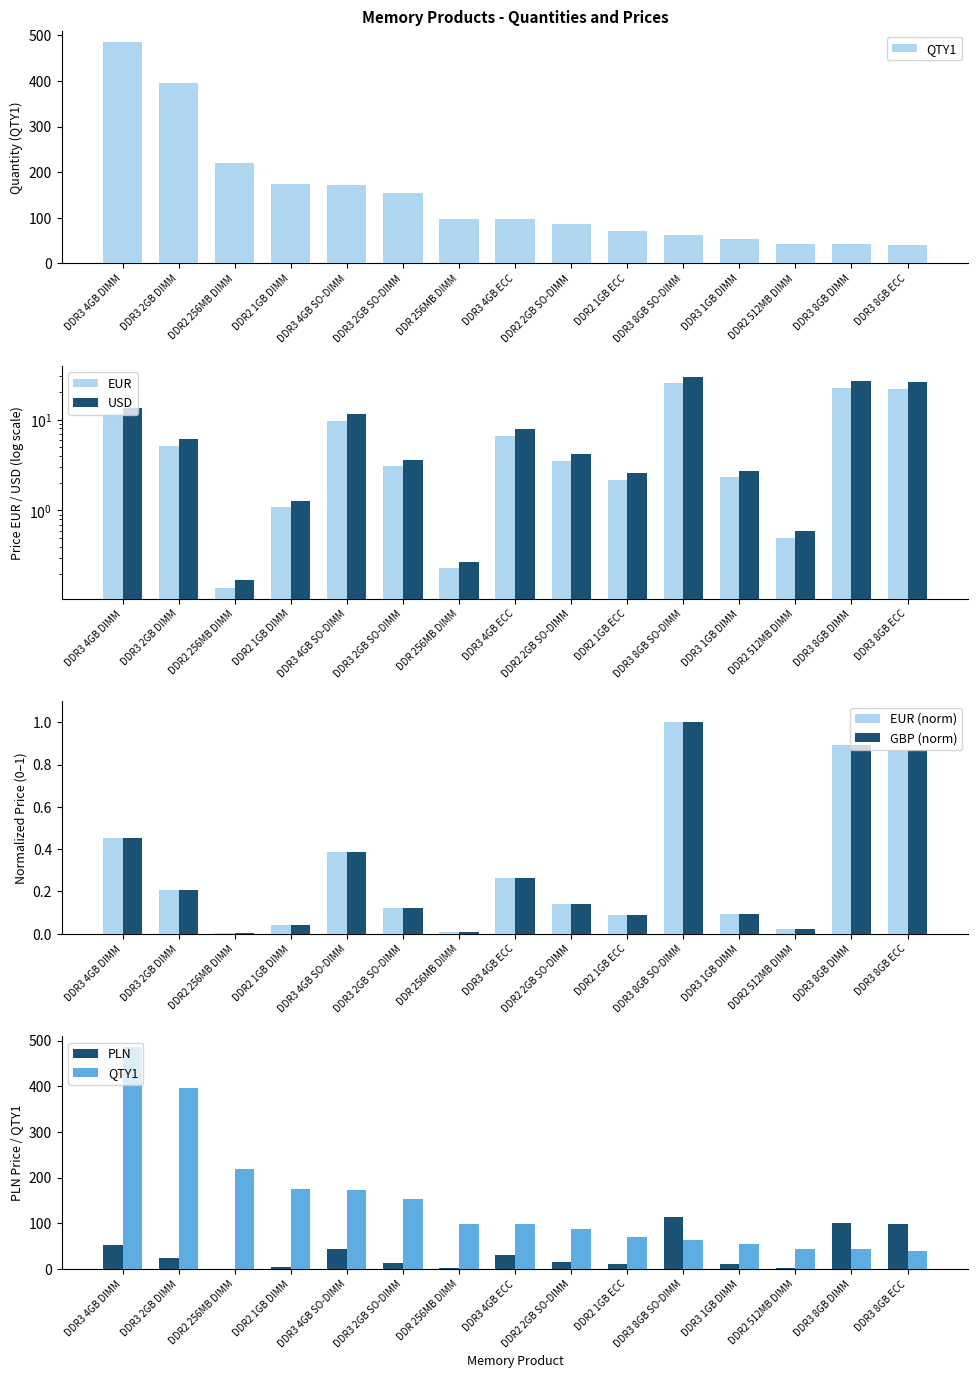

At which category is the sum across all series the highest?

DDR3 4GB DIMM